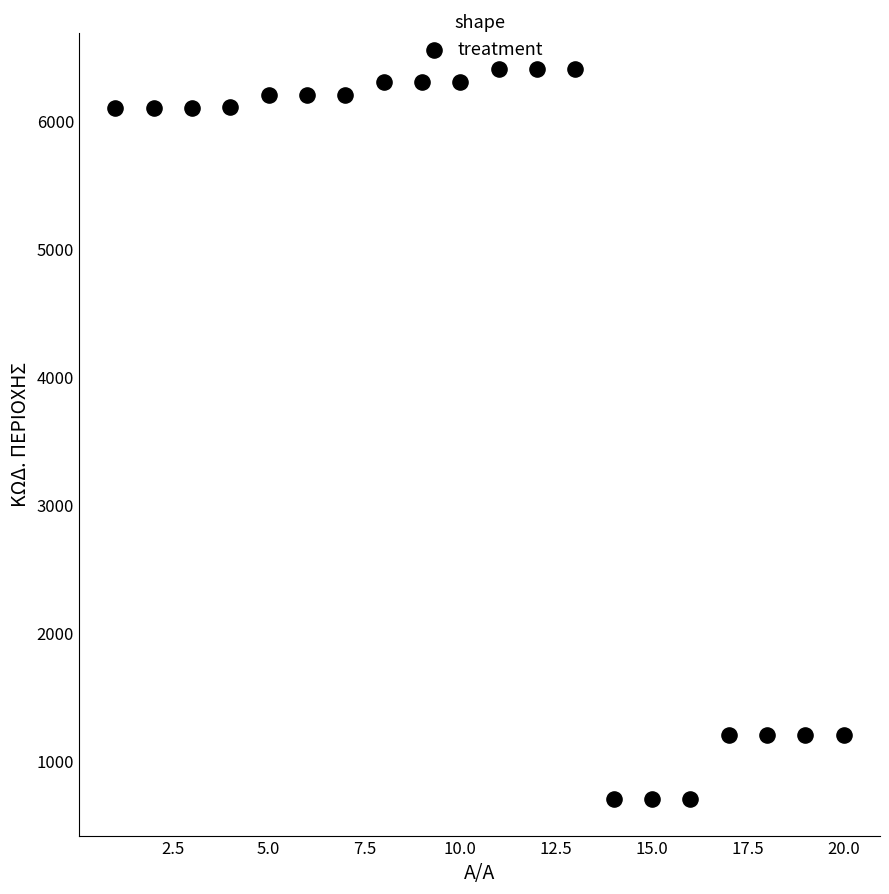

What is the range of Y values (max minus min)?

5702